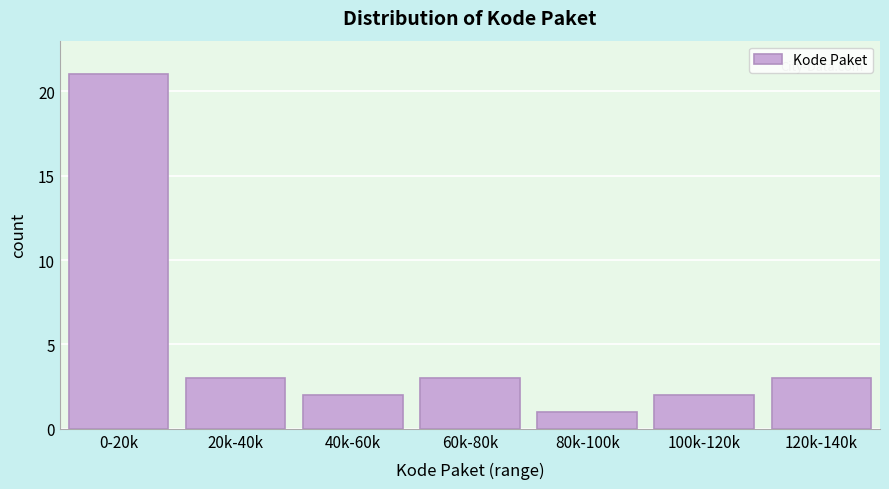

Reading right to left, list all the values displayed in this chart.

3	2	1	3	2	3	21